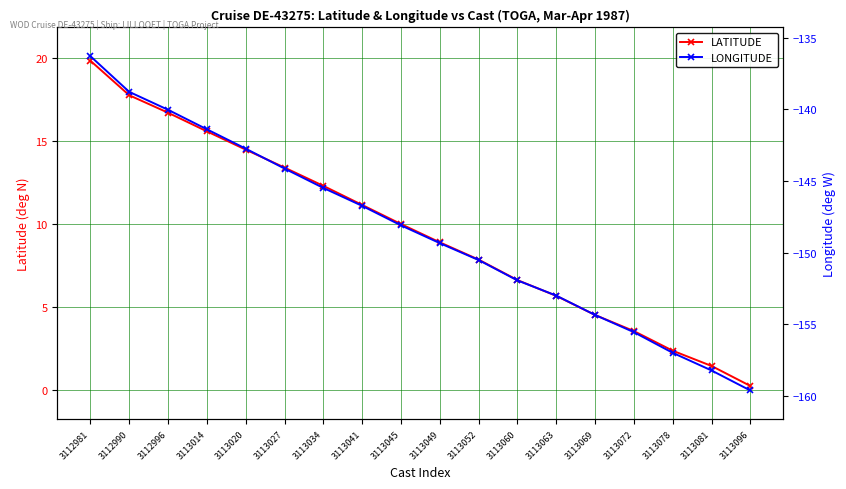

The value of LONGITUDE at 3113081 is -49.7. True or false?

False